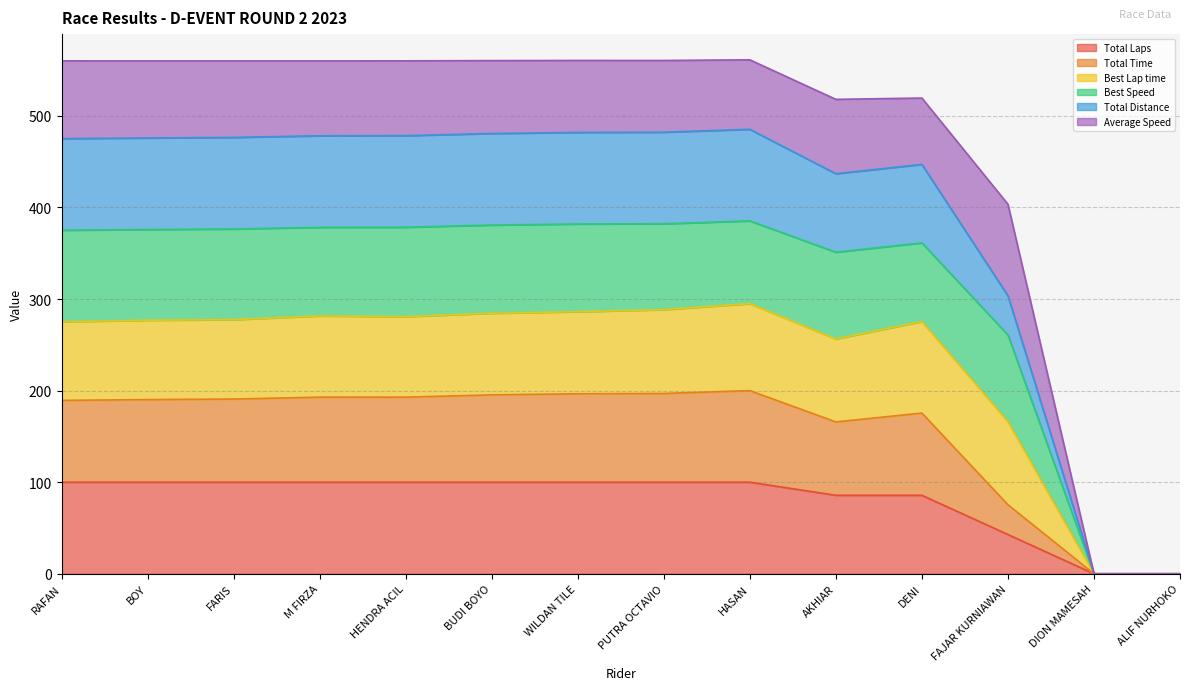

The Total Distance series shows 423.0 at AKHIAR. True or false?

False